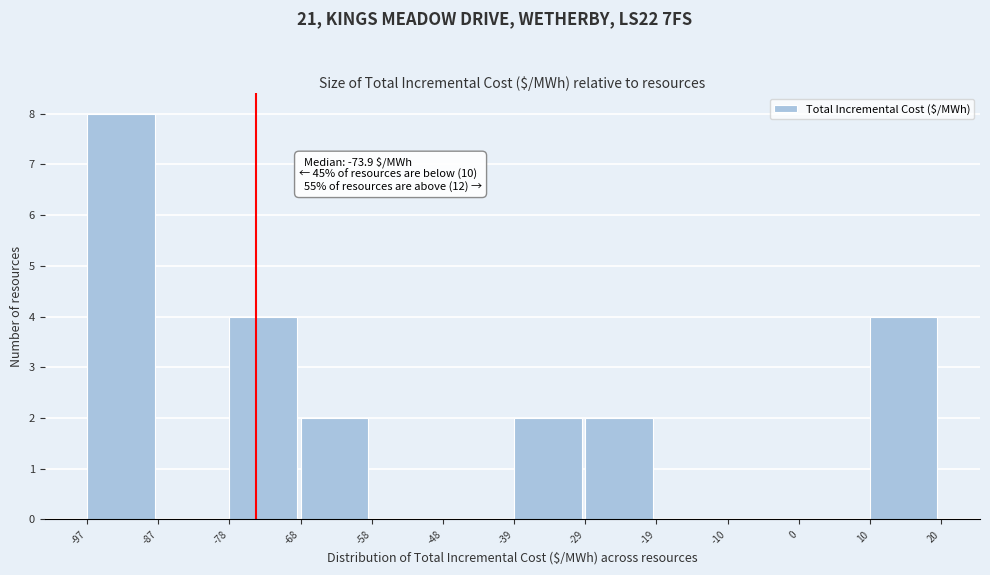

Over which range of the x-axis is the bar tallest?

-97 to -87